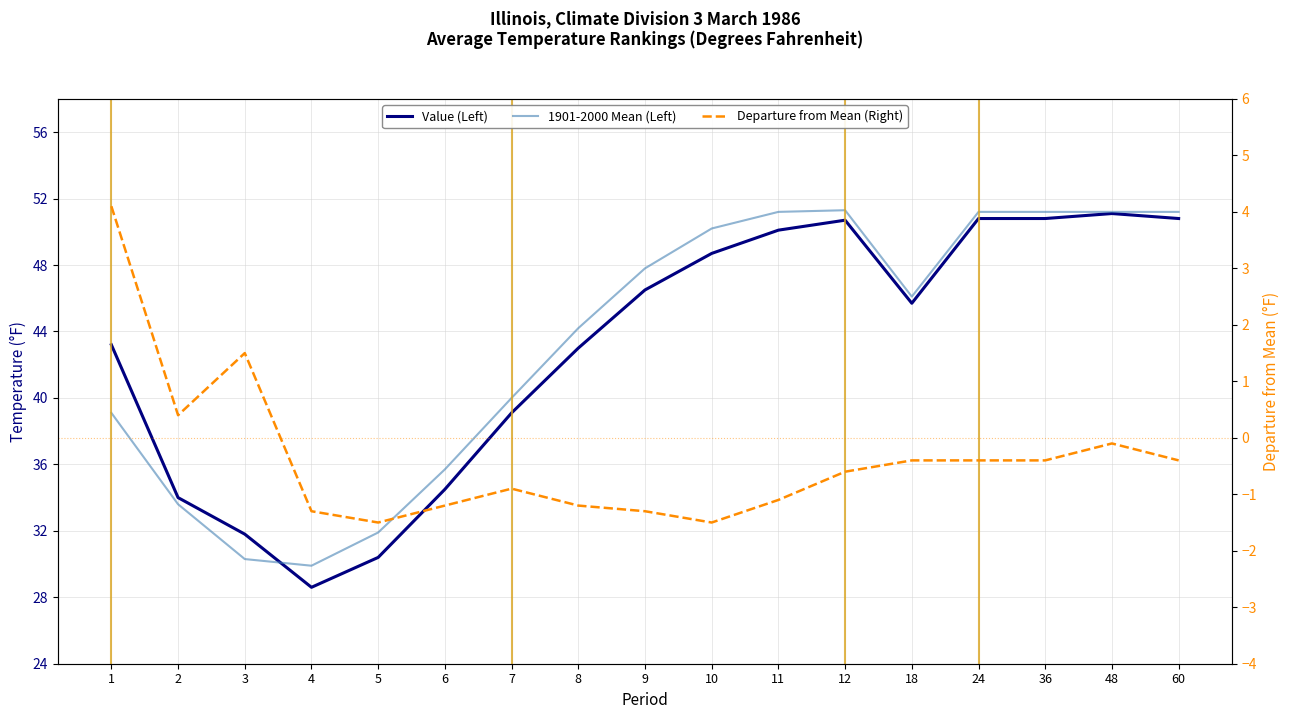

Reading right to left, extract all data points from this chart.

Value (Left): 60=50.8	48=51.1	36=50.8	24=50.8	18=45.7	12=50.7	11=50.1	10=48.7	9=46.5	8=43.0	7=39.1	6=34.5	5=30.4	4=28.6	3=31.8	2=34.0	1=43.2
1901-2000 Mean (Left): 60=51.2	48=51.2	36=51.2	24=51.2	18=46.1	12=51.3	11=51.2	10=50.2	9=47.8	8=44.2	7=40.0	6=35.7	5=31.9	4=29.9	3=30.3	2=33.6	1=39.1
Departure from Mean (Right): 60=-0.4	48=-0.1	36=-0.4	24=-0.4	18=-0.4	12=-0.6	11=-1.1	10=-1.5	9=-1.3	8=-1.2	7=-0.9	6=-1.2	5=-1.5	4=-1.3	3=1.5	2=0.4	1=4.1